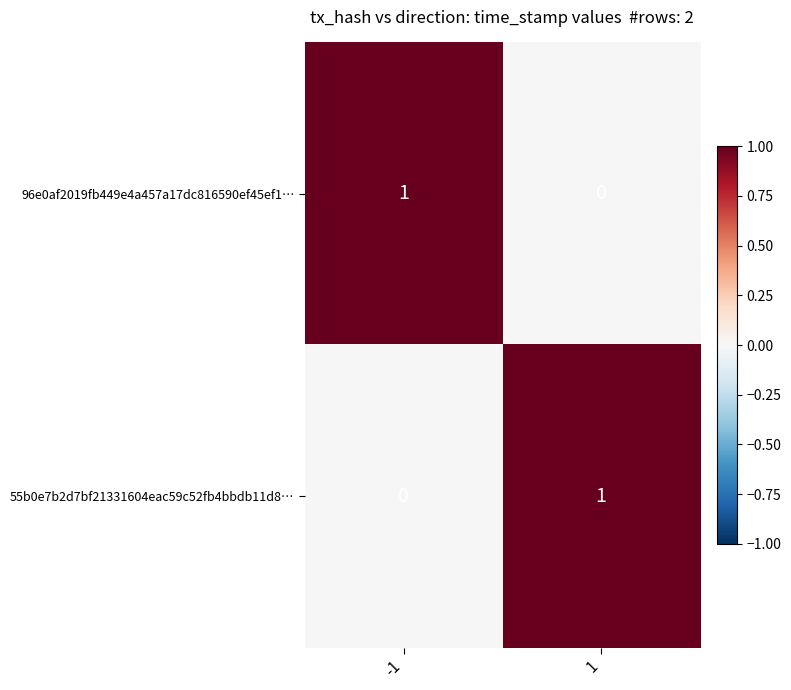

Is it true that 96e0af2019fb449e4a457a17dc816590ef45ef1… equals 1 at -1?

True